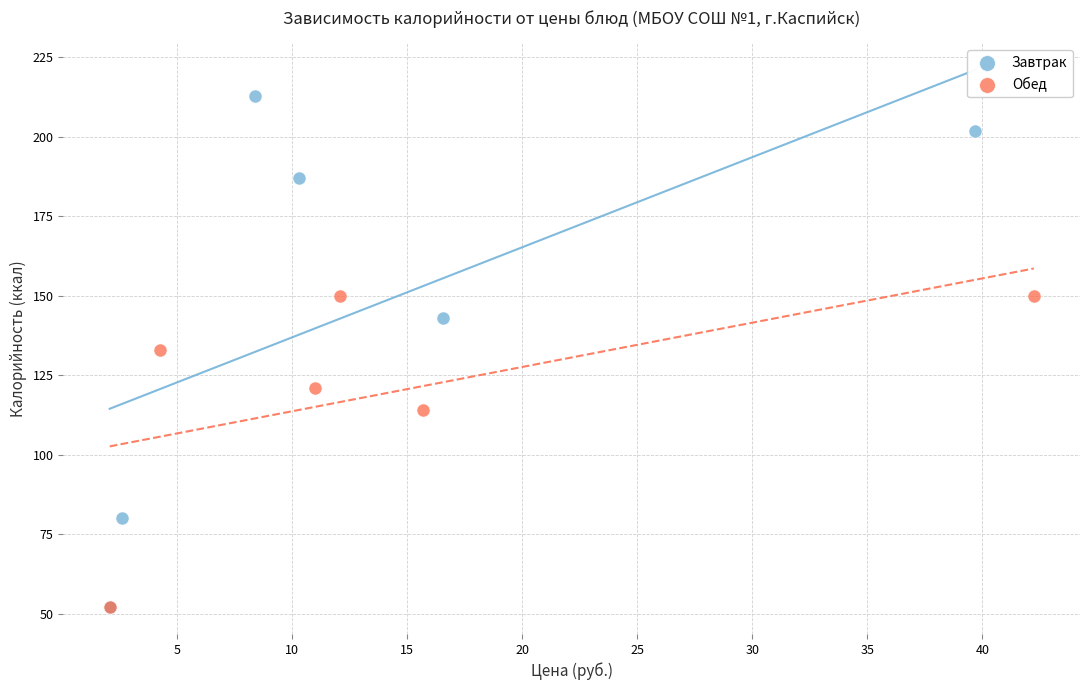

What are all the series names shown in the legend?

Завтрак, Обед